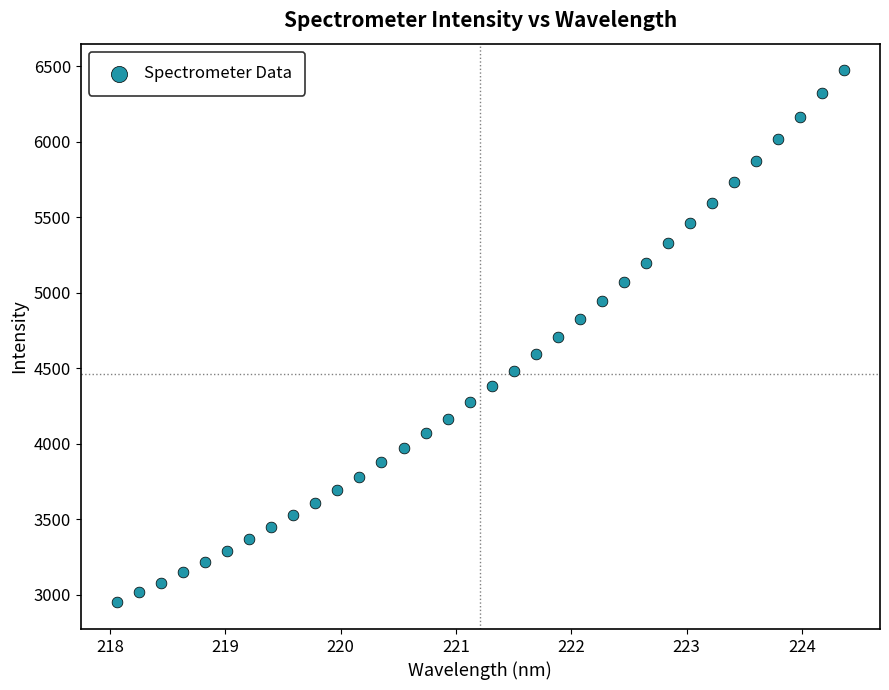

What is the range of X values (max minus min)?

6.3